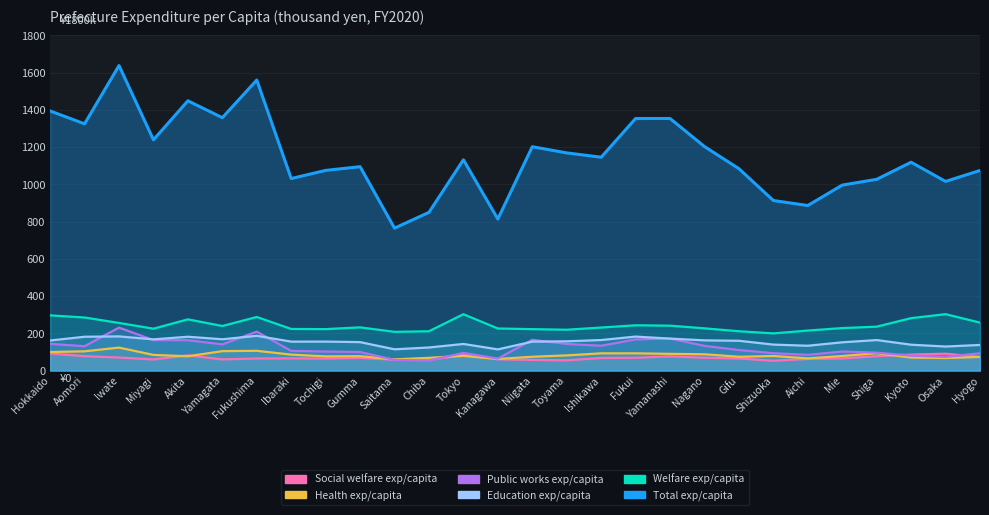

Which series ends up on top after the final intersection of Education exp/capita and Public works exp/capita?

Education exp/capita